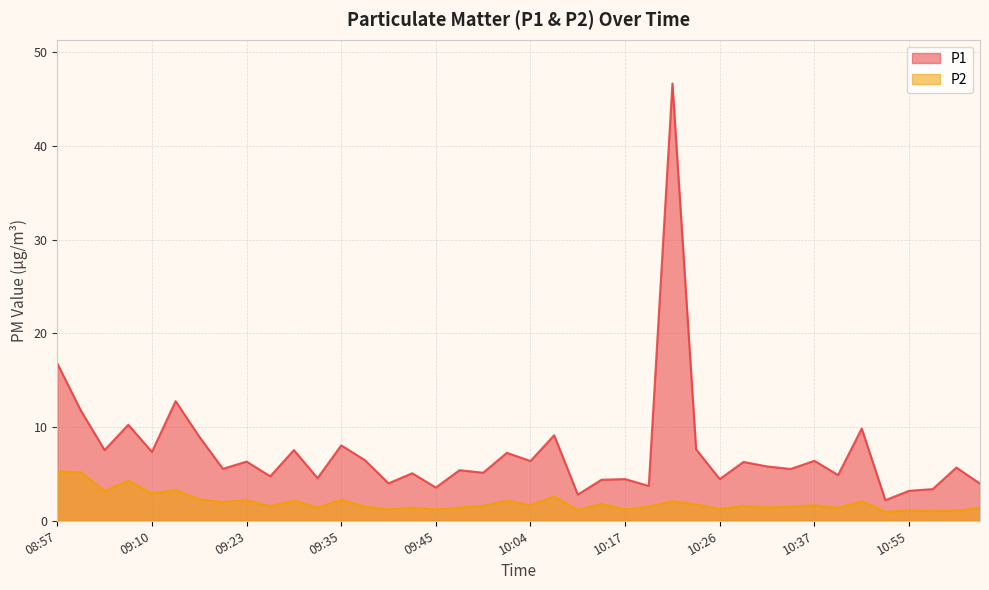

At which label does P2 reach its minimum?

10:47